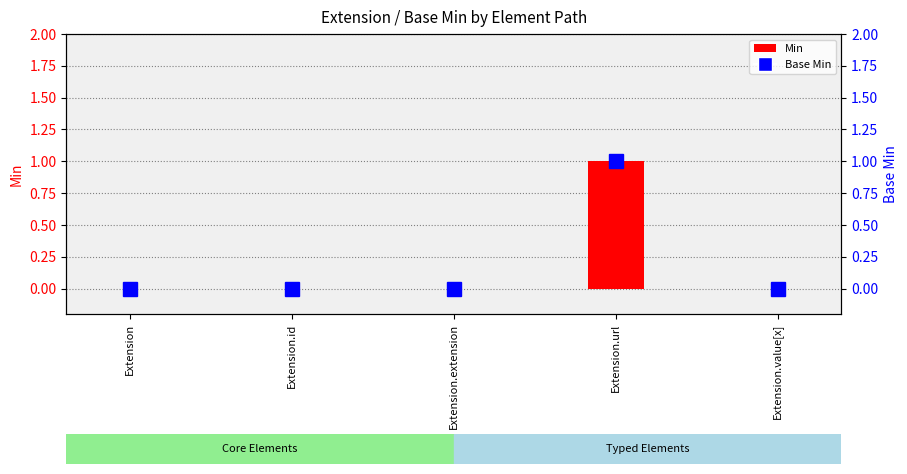

What is the label of the 4th bar from the right?

Extension.id